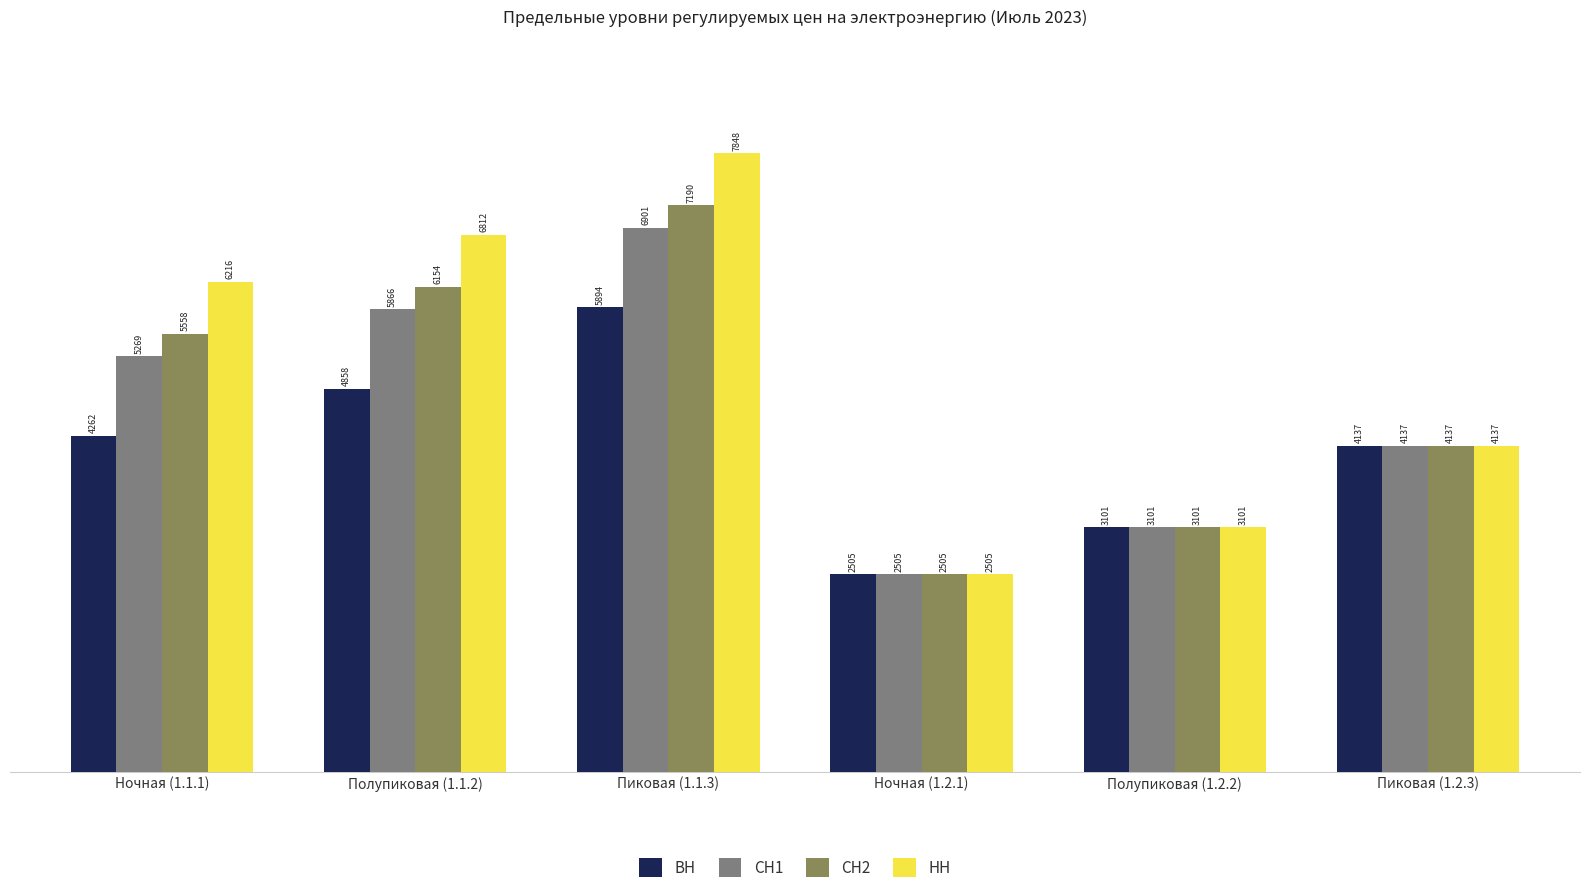

Which series changed the most between Пиковая (1.1.3) and Пиковая (1.2.3)?

НН